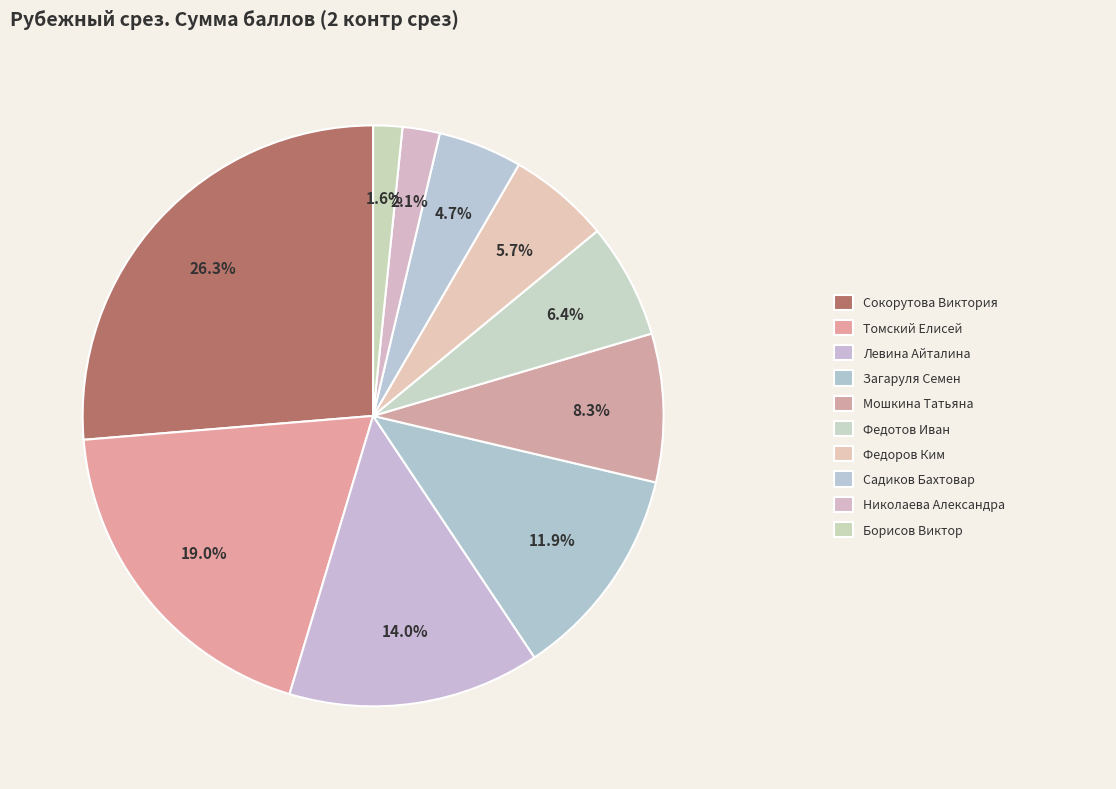

How many segments does this pie chart have?

10